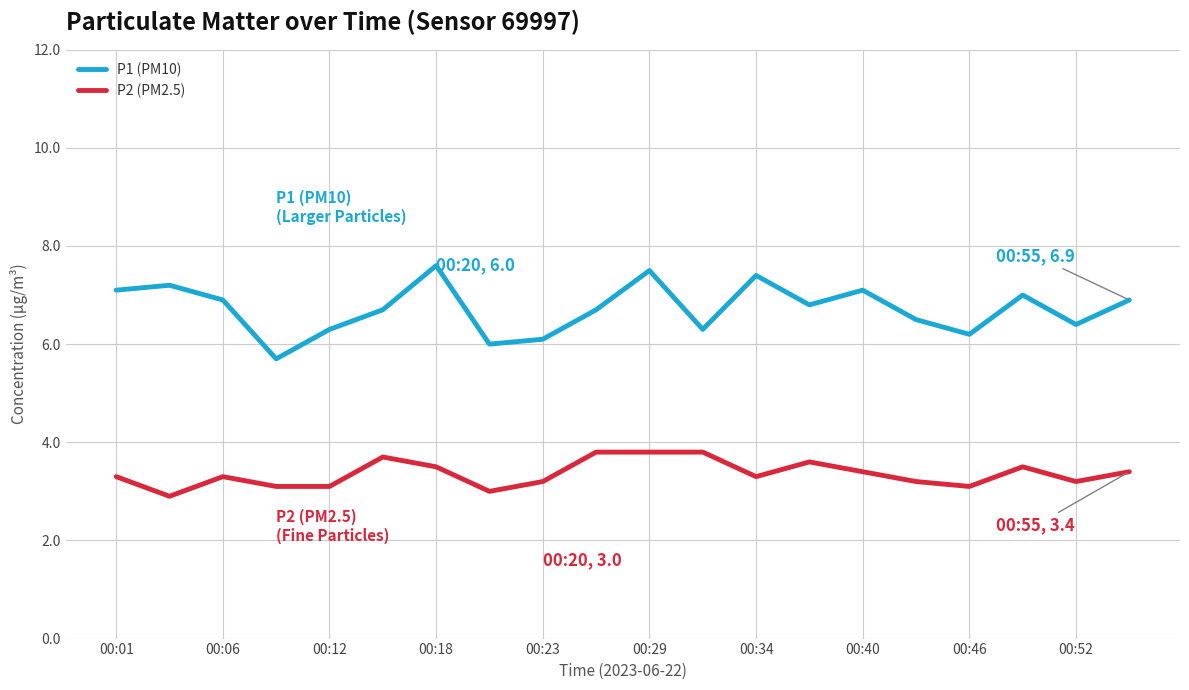

What are all the series names shown in the legend?

P1 (PM10), P2 (PM2.5)